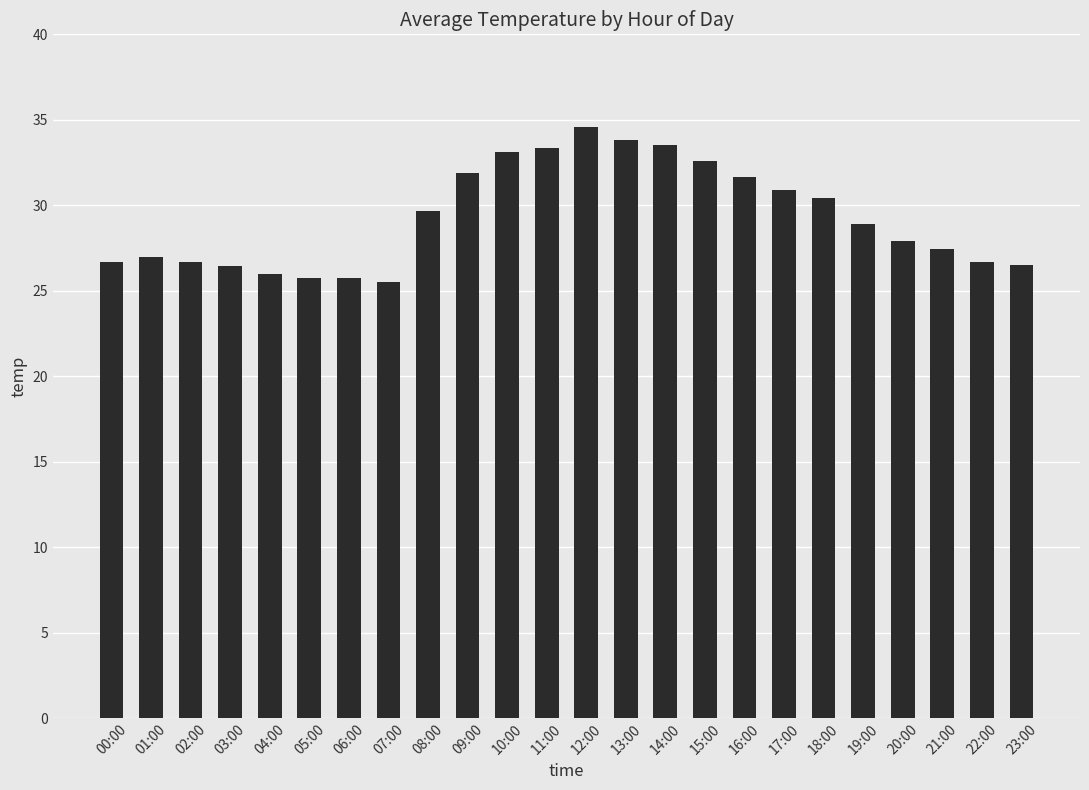

What is the minimum value shown in the chart?

25.5